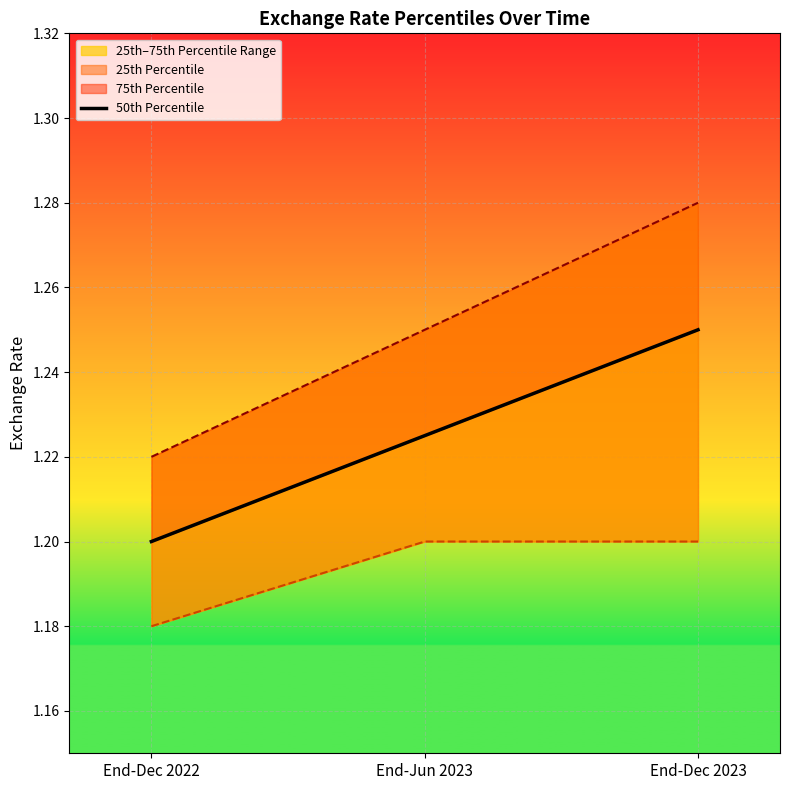

How many data points does each series have?

3